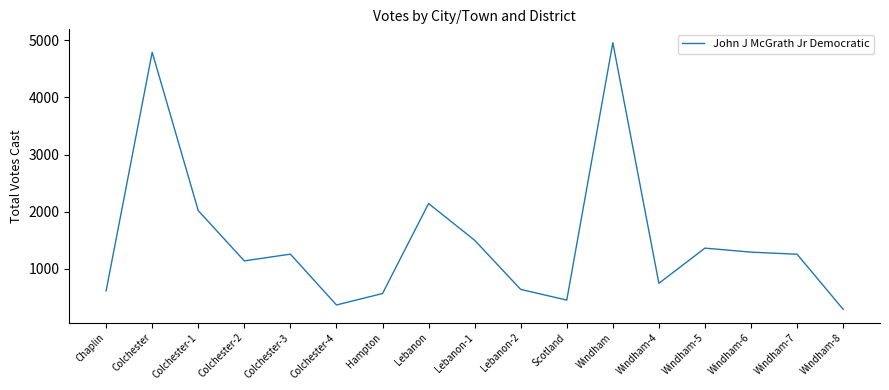

Which has a higher value, Windham-7 or Chaplin?

Windham-7